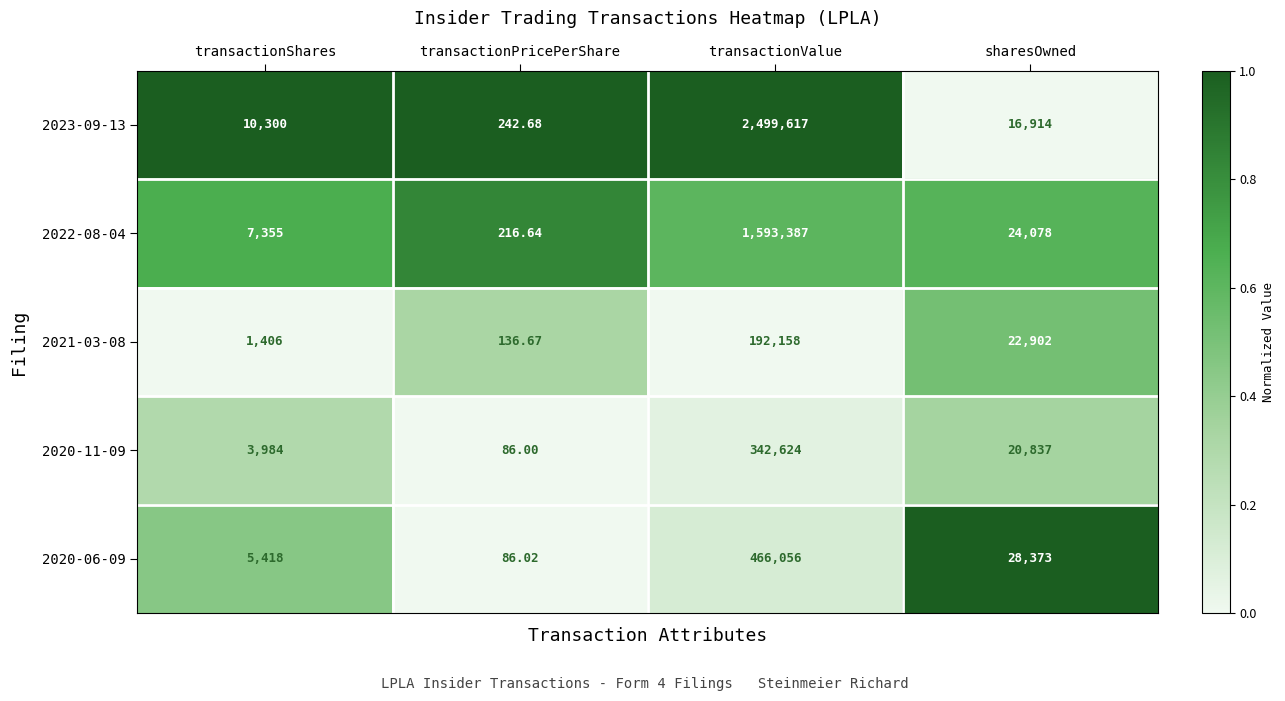

List the labels in order of 2023-09-13 value, largest first.

transactionValue, sharesOwned, transactionShares, transactionPricePerShare